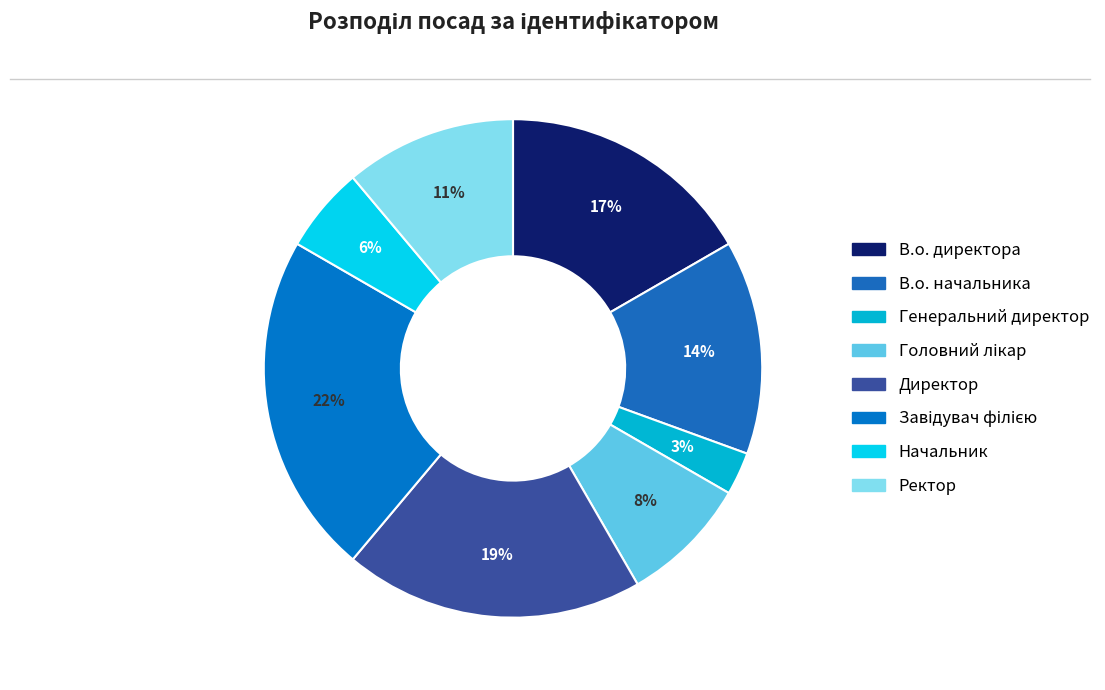

Is Завідувач філією the majority of the pie?

No